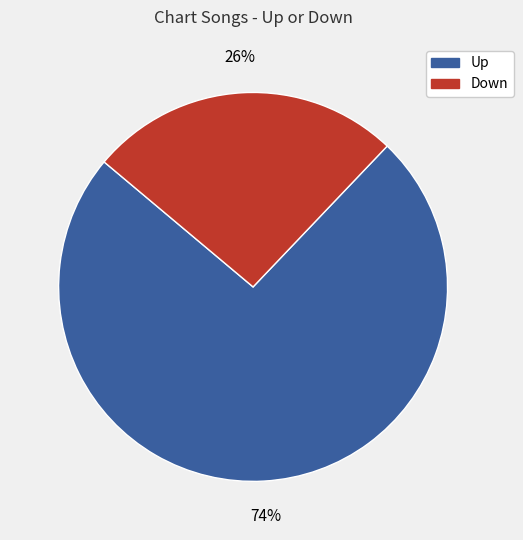

Approximately how many times larger is the value at Up compared to Down?

2.8